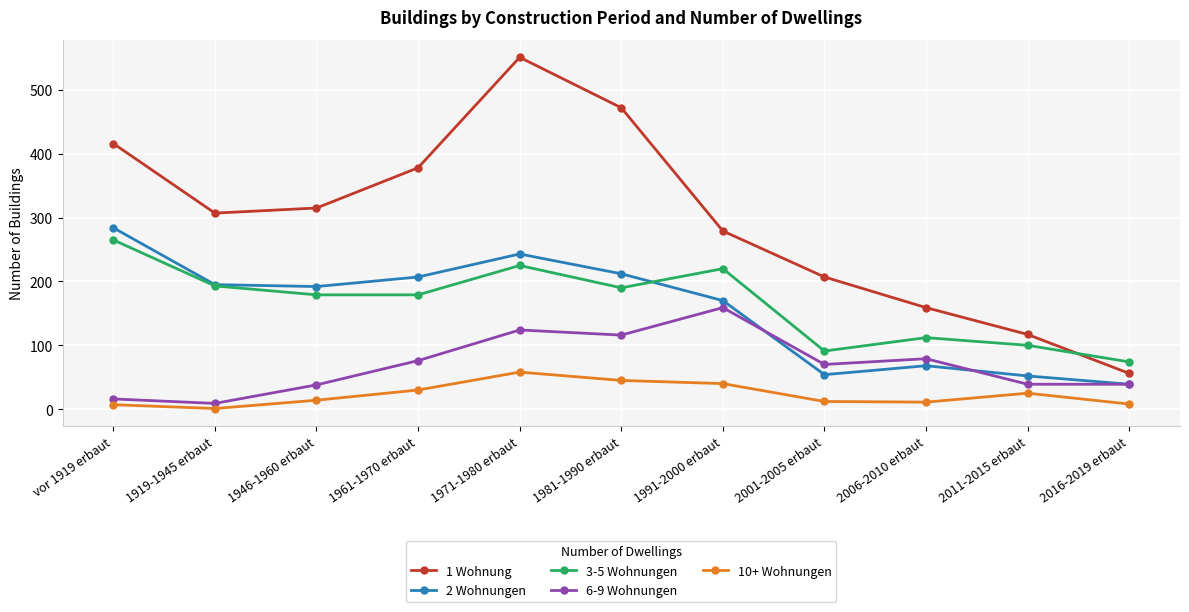

At how many categories does at least one series exceed 130?

9